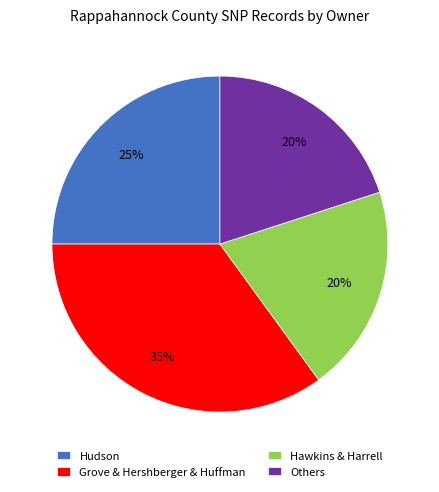

How many slices are in this pie chart?

4